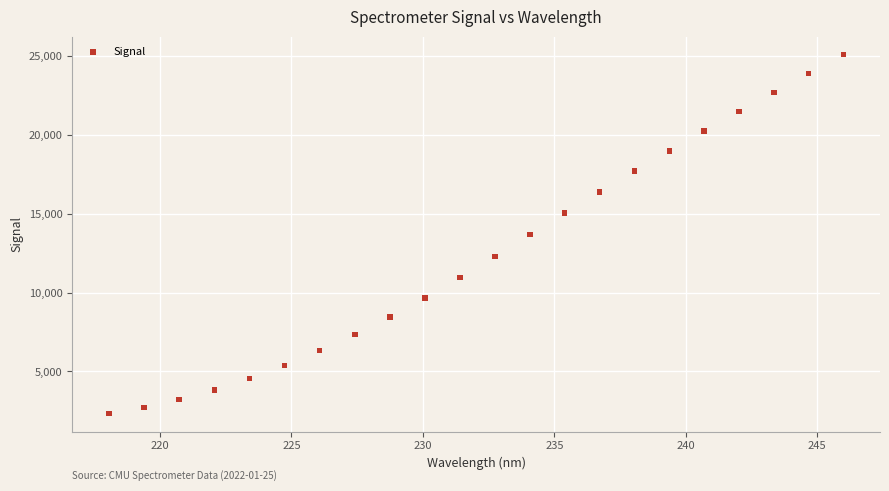

What is the range of X values (max minus min)?

27.9